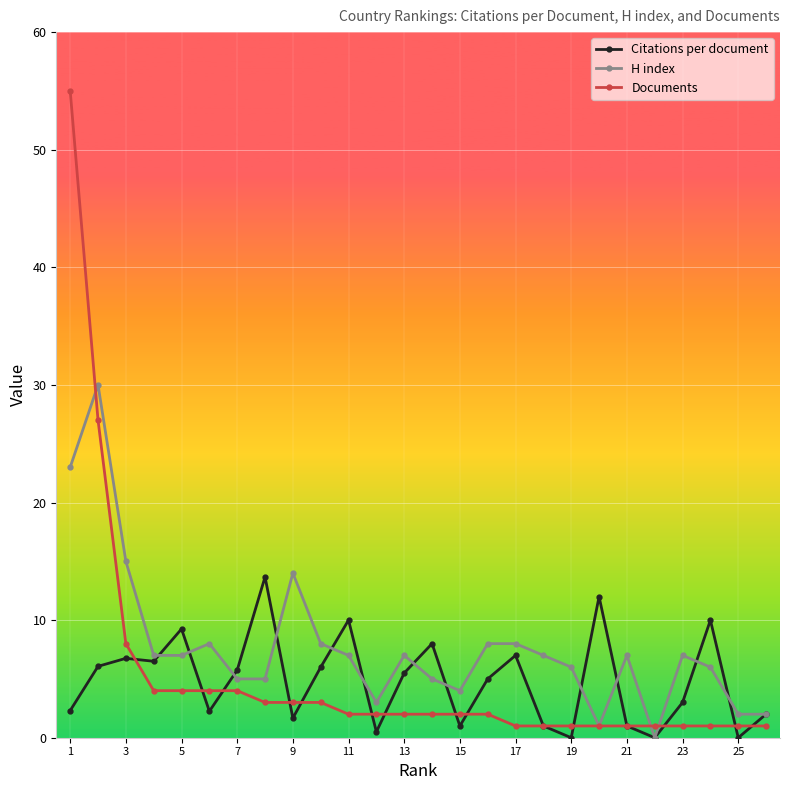

True or false: Citations per document has more than 0 interior local peaks.

True